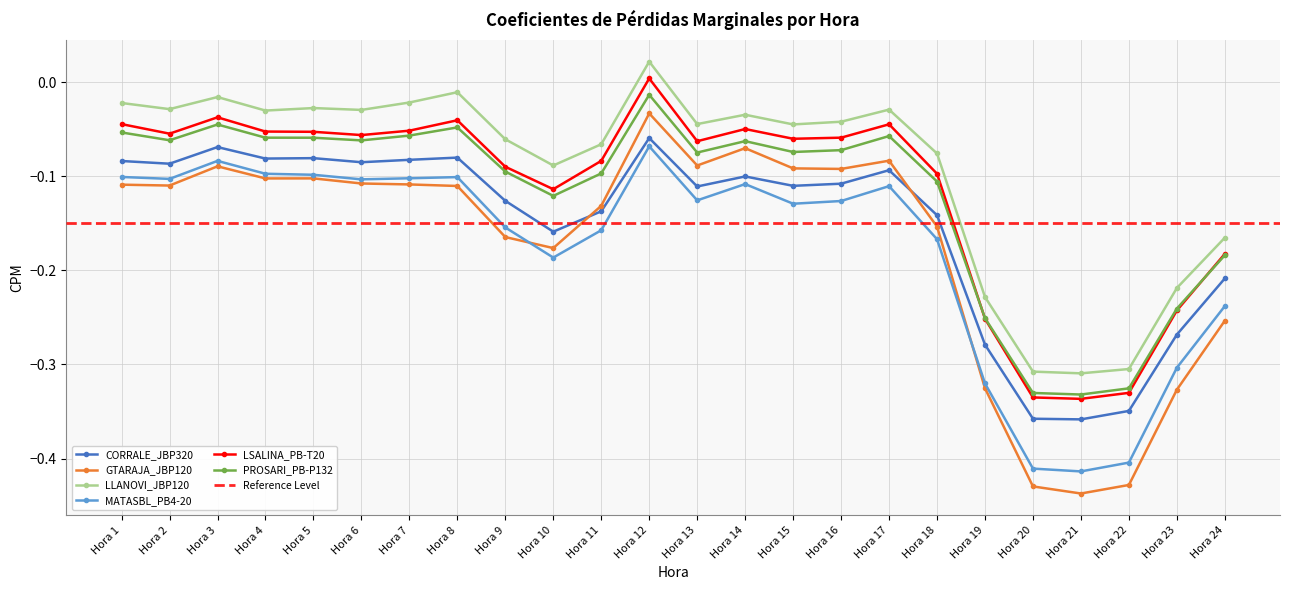

What is the average value of the CORRALE_JBP320 series?

-0.2